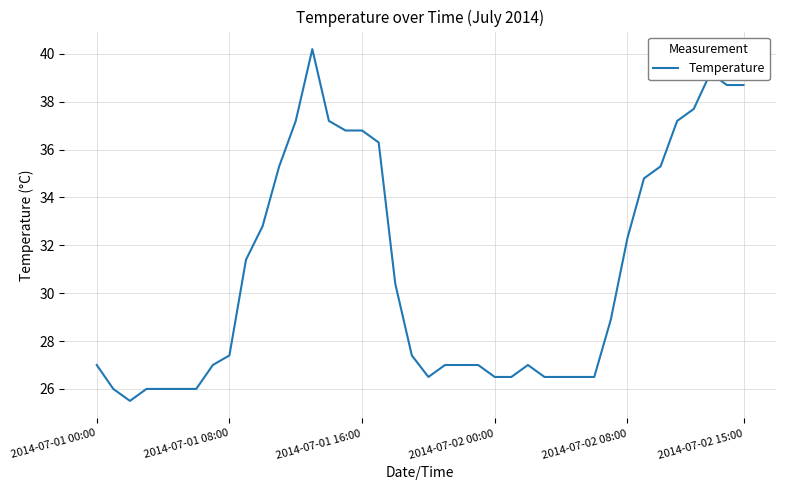

What is the smallest value displayed?

25.5